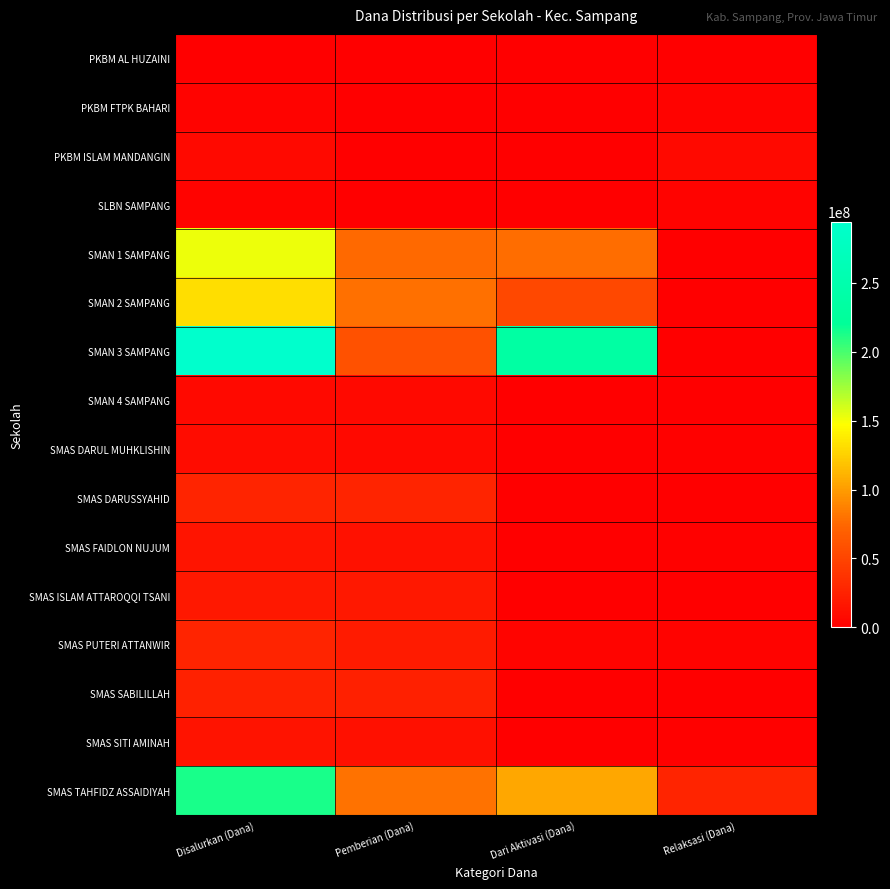

Reading right to left, transcribe all the data shown in this chart.

PKBM AL HUZAINI: Relaksasi (Dana)=1000000	Dari Aktivasi (Dana)=0	Pemberian (Dana)=0	Disalurkan (Dana)=1000000
PKBM FTPK BAHARI: Relaksasi (Dana)=3000000	Dari Aktivasi (Dana)=0	Pemberian (Dana)=0	Disalurkan (Dana)=3000000
PKBM ISLAM MANDANGIN: Relaksasi (Dana)=7000000	Dari Aktivasi (Dana)=0	Pemberian (Dana)=1000000	Disalurkan (Dana)=8000000
SLBN SAMPANG: Relaksasi (Dana)=3000000	Dari Aktivasi (Dana)=0	Pemberian (Dana)=0	Disalurkan (Dana)=3000000
SMAN 1 SAMPANG: Relaksasi (Dana)=500000	Dari Aktivasi (Dana)=77500000	Pemberian (Dana)=75000000	Disalurkan (Dana)=153000000
SMAN 2 SAMPANG: Relaksasi (Dana)=500000	Dari Aktivasi (Dana)=52000000	Pemberian (Dana)=79000000	Disalurkan (Dana)=131500000
SMAN 3 SAMPANG: Relaksasi (Dana)=0	Dari Aktivasi (Dana)=235000000	Pemberian (Dana)=59500000	Disalurkan (Dana)=294500000
SMAN 4 SAMPANG: Relaksasi (Dana)=0	Dari Aktivasi (Dana)=0	Pemberian (Dana)=8000000	Disalurkan (Dana)=8000000
SMAS DARUL MUHKLISHIN: Relaksasi (Dana)=2000000	Dari Aktivasi (Dana)=0	Pemberian (Dana)=7500000	Disalurkan (Dana)=9500000
SMAS DARUSSYAHID: Relaksasi (Dana)=0	Dari Aktivasi (Dana)=0	Pemberian (Dana)=27000000	Disalurkan (Dana)=27000000
SMAS FAIDLON NUJUM: Relaksasi (Dana)=2000000	Dari Aktivasi (Dana)=500000	Pemberian (Dana)=13500000	Disalurkan (Dana)=16000000
SMAS ISLAM ATTAROQQI TSANI: Relaksasi (Dana)=0	Dari Aktivasi (Dana)=0	Pemberian (Dana)=17500000	Disalurkan (Dana)=17500000
SMAS PUTERI ATTANWIR: Relaksasi (Dana)=3000000	Dari Aktivasi (Dana)=4000000	Pemberian (Dana)=20000000	Disalurkan (Dana)=27000000
SMAS SABILILLAH: Relaksasi (Dana)=1000000	Dari Aktivasi (Dana)=500000	Pemberian (Dana)=23500000	Disalurkan (Dana)=25000000
SMAS SITI AMINAH: Relaksasi (Dana)=2000000	Dari Aktivasi (Dana)=0	Pemberian (Dana)=12500000	Disalurkan (Dana)=14500000
SMAS TAHFIDZ ASSAIDIYAH: Relaksasi (Dana)=27000000	Dari Aktivasi (Dana)=105500000	Pemberian (Dana)=80500000	Disalurkan (Dana)=213000000